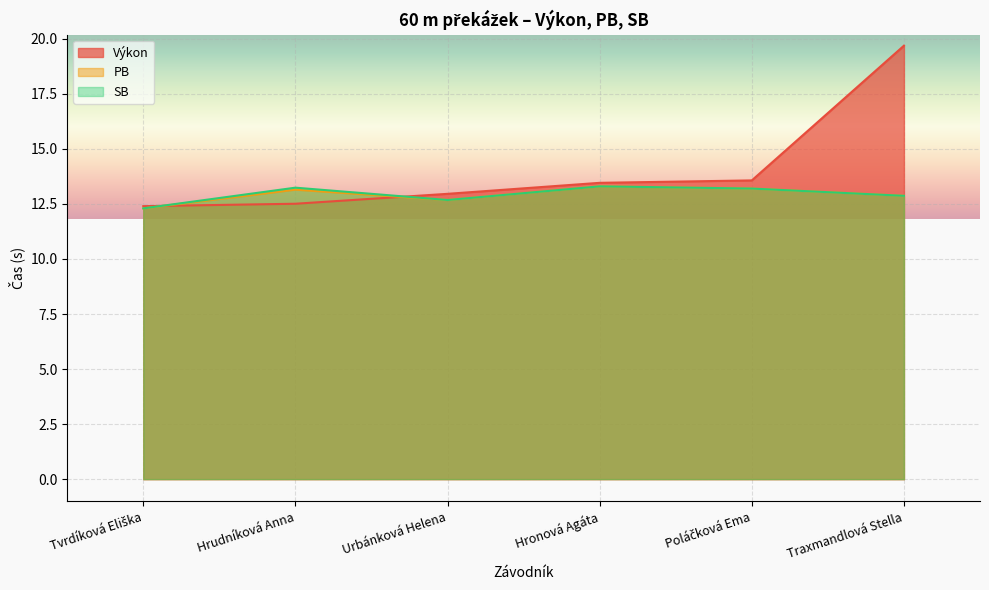

What is the difference between the second highest and minimum values in the PB series?

0.9